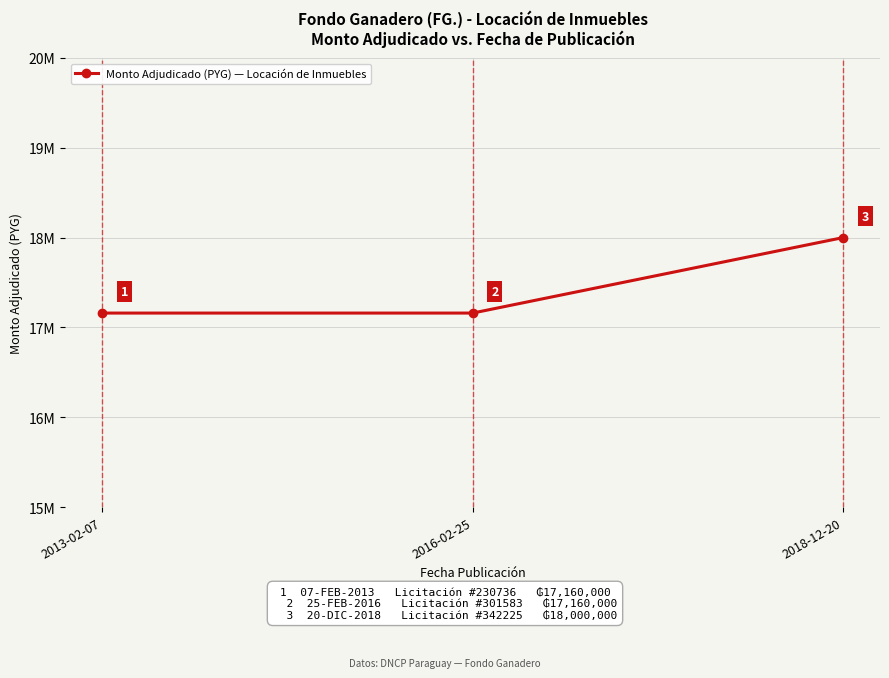

Does the chart have visible grid lines?

Yes